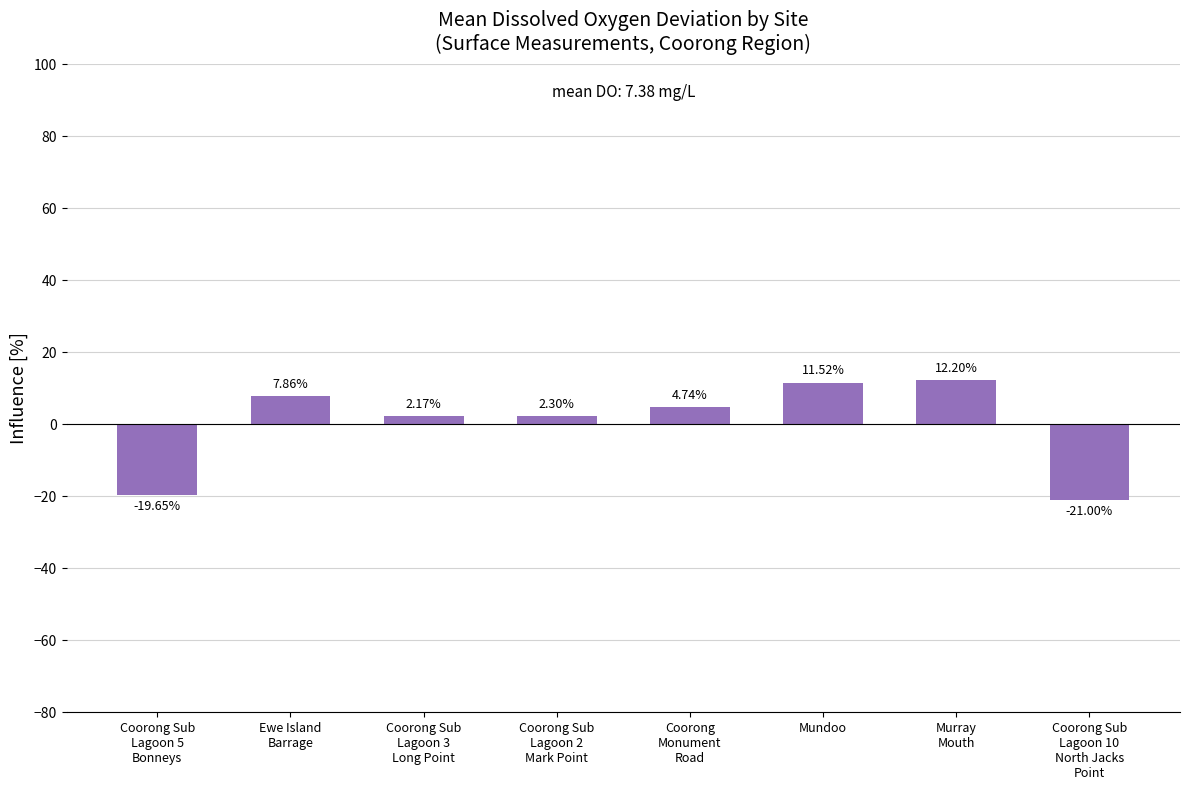

How many bars are there in total?

8